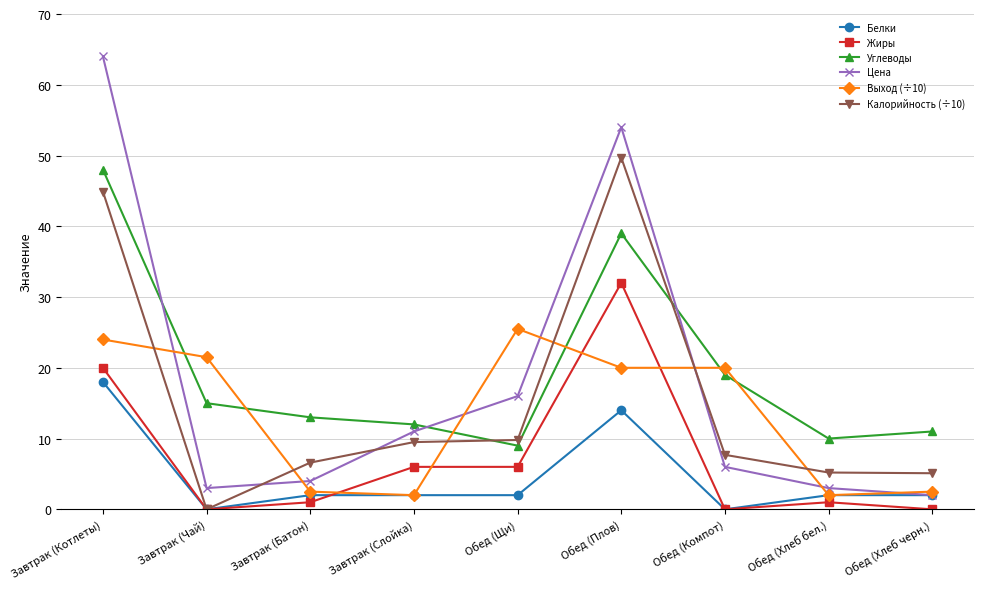

What is the difference between the Цена values at Обед (Плов) and Завтрак (Слойка)?

43.0